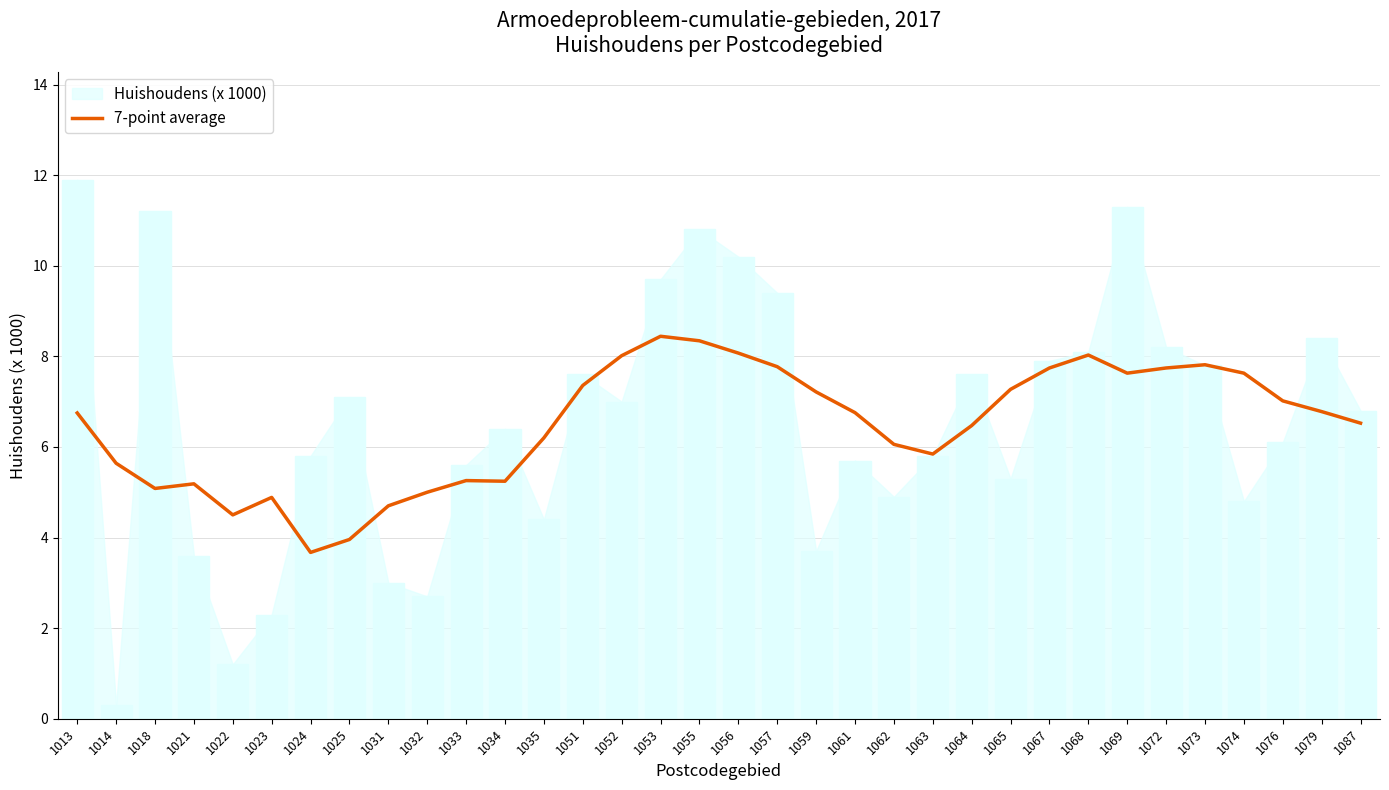

Between 1051 and 1055, which is larger?

1055